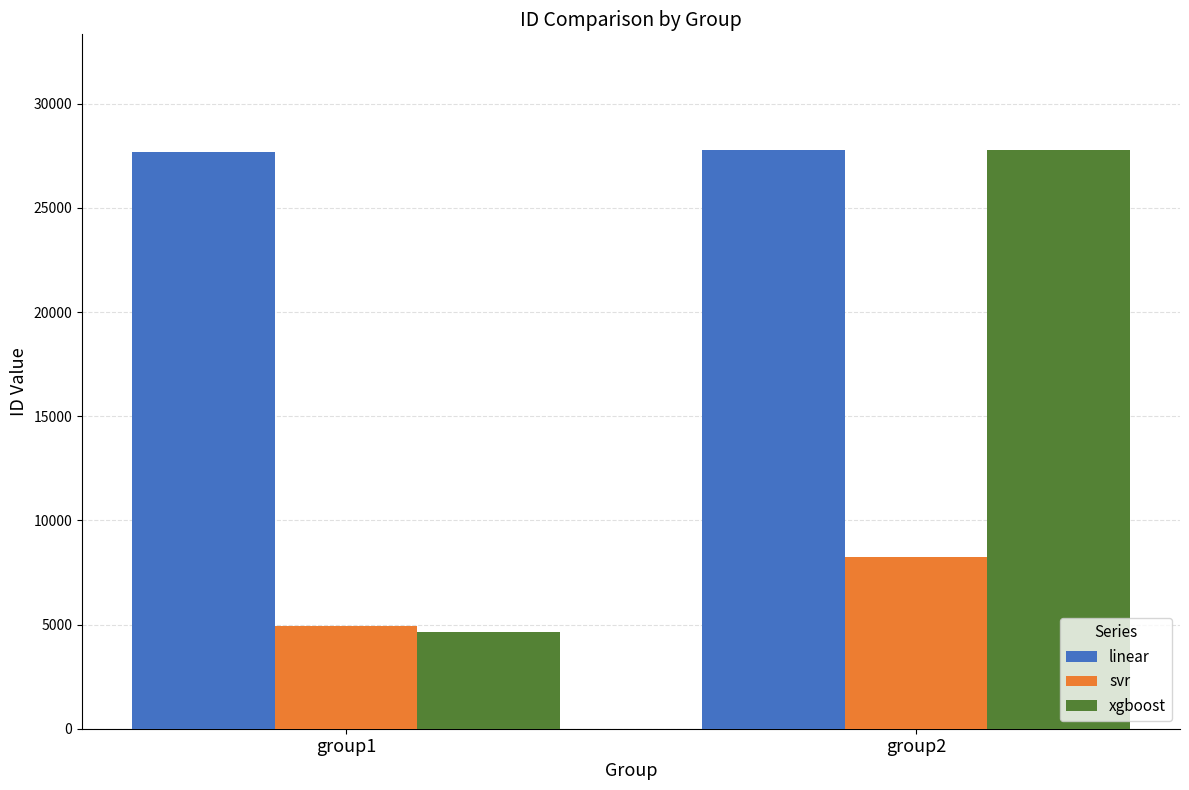

What is the value of the svr bar at the 1st from the left?

4908